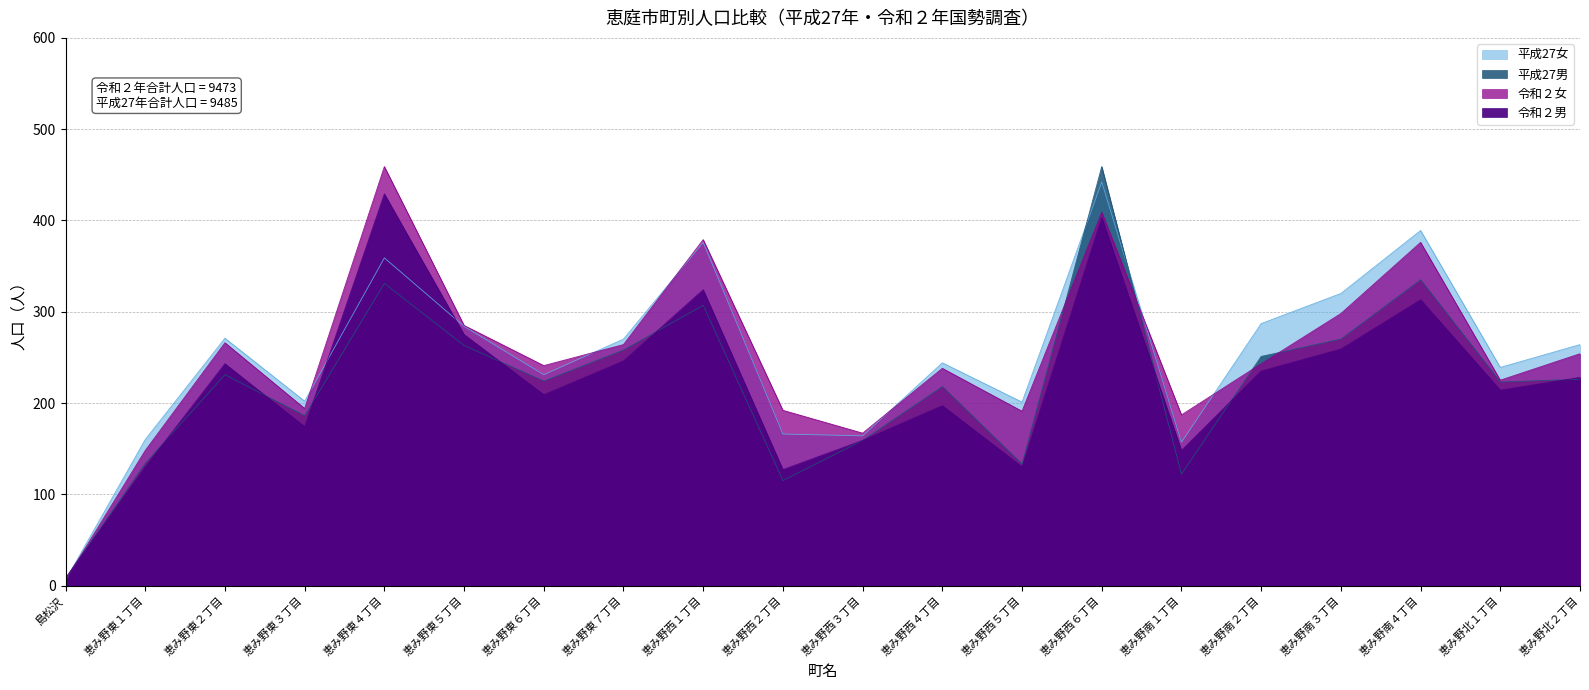

What is the value of the 令和２女 point at the 20th from the left?

254